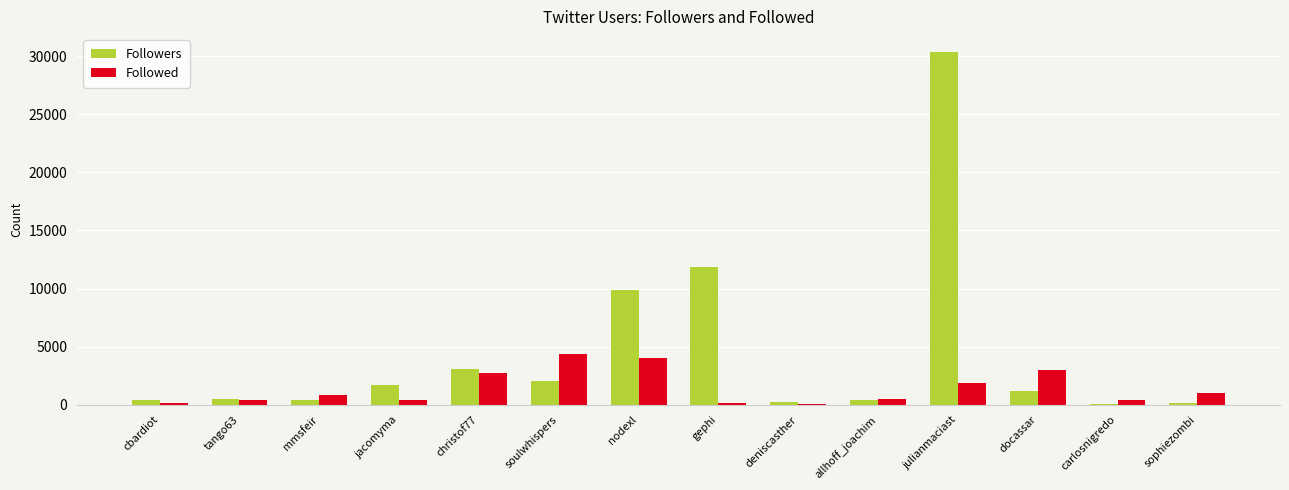

At which label is Followers closest to 15218?

gephi